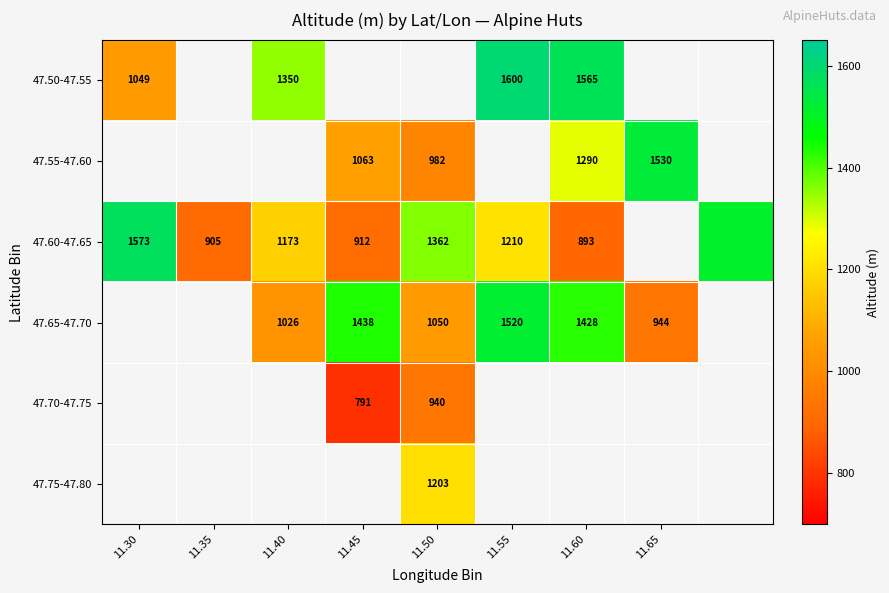

Count the number of categories in the chart.

9